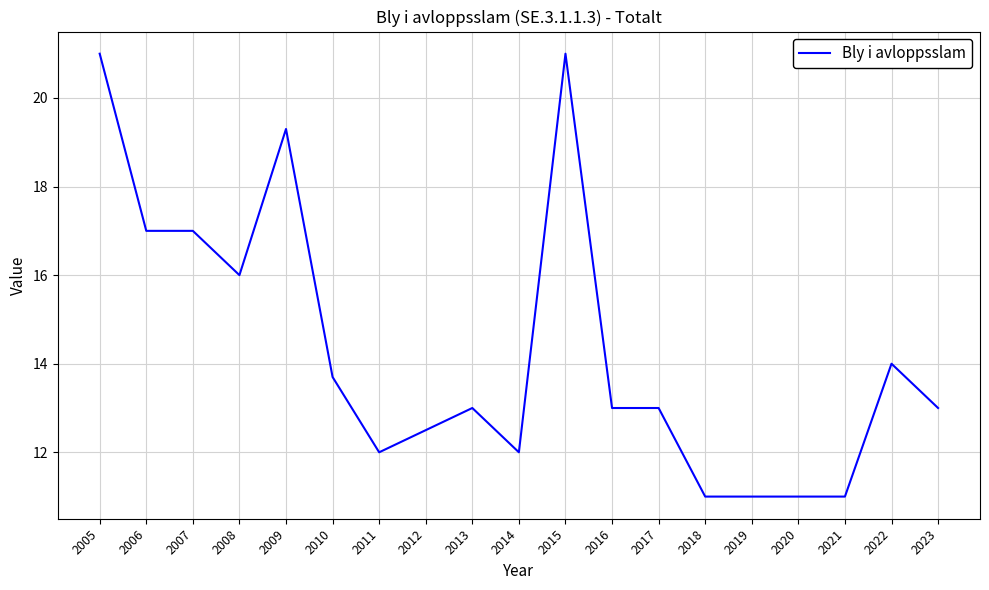

What is the difference between the maximum and minimum values?

10.0